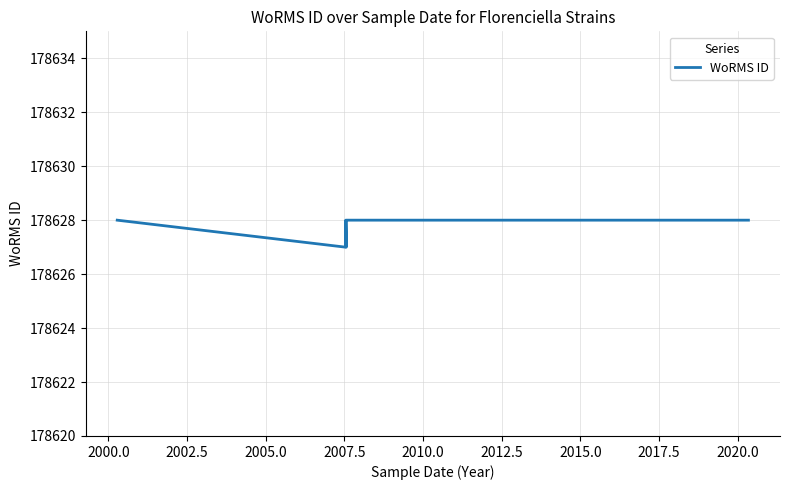

Count the values in the range 178627 to 178628.

8